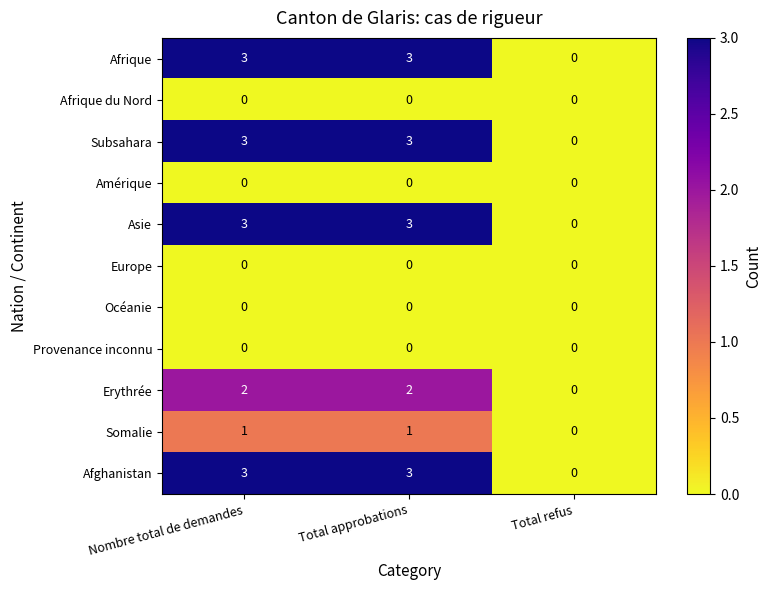

True or false: Somalie has a value of 0 at Total refus.

True